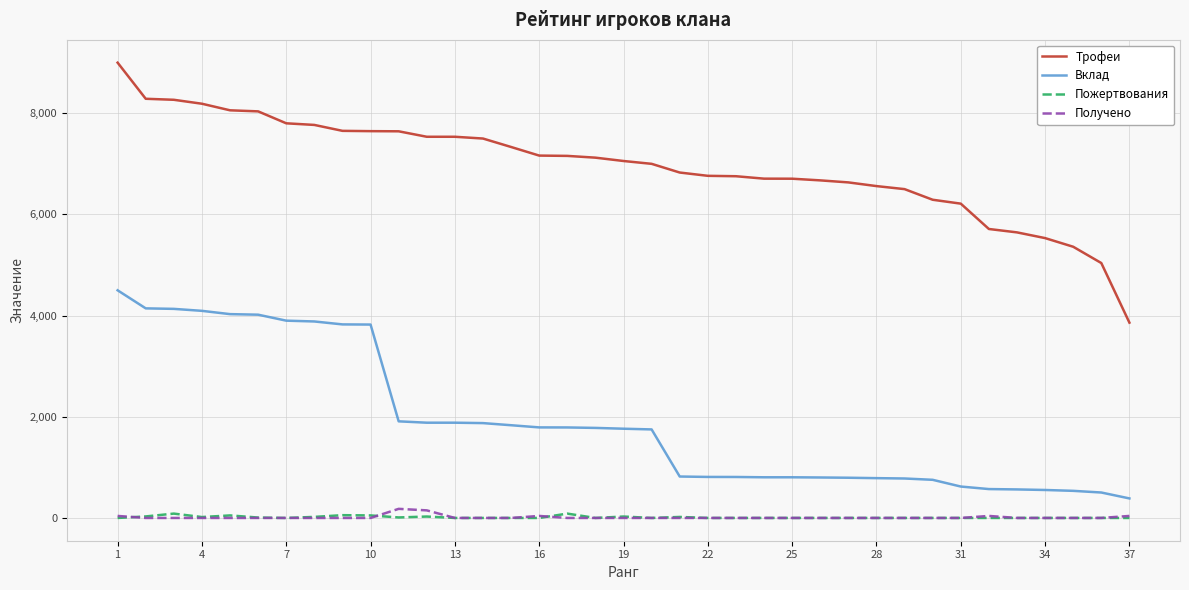

True or false: Трофеи and Вклад cross at least once.

False